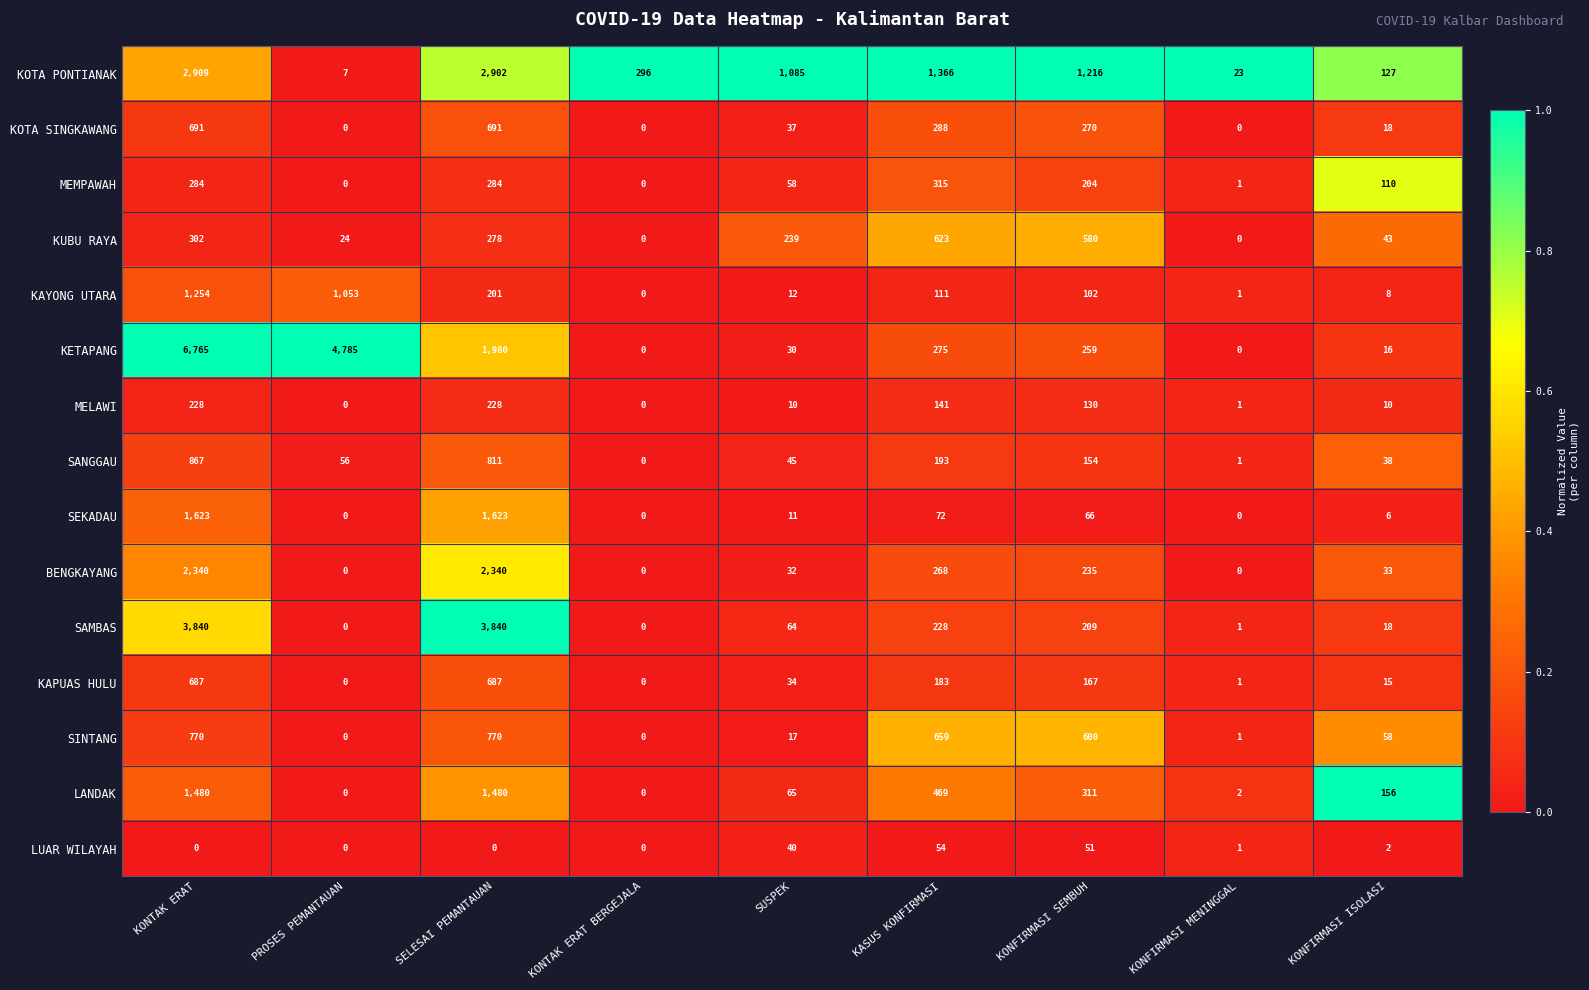

Which series has the largest range (max minus min)?

KETAPANG